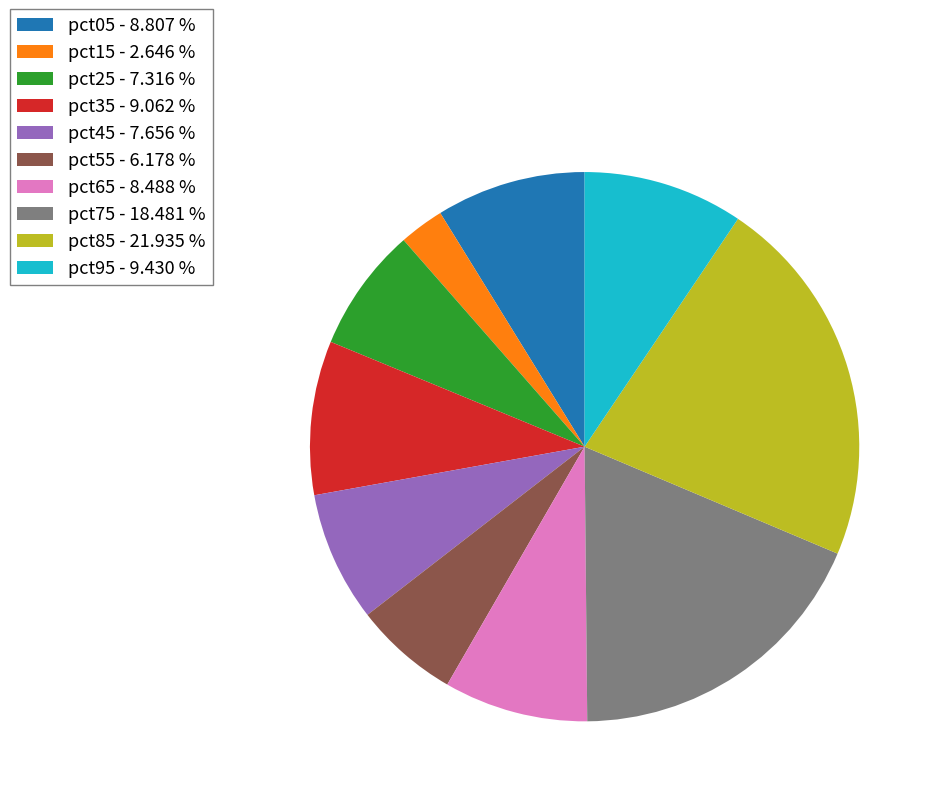

Is there any slice that represents more than half of the pie?

No